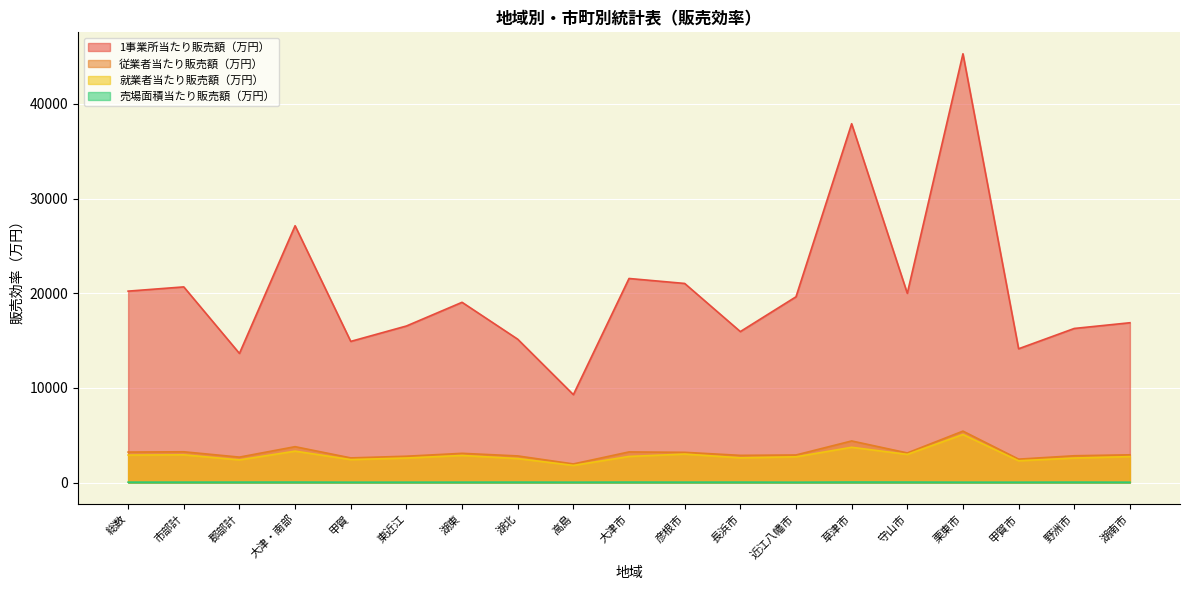

True or false: 1事業所当たり販売額（万円） and 従業者当たり販売額（万円） intersect in this chart.

False